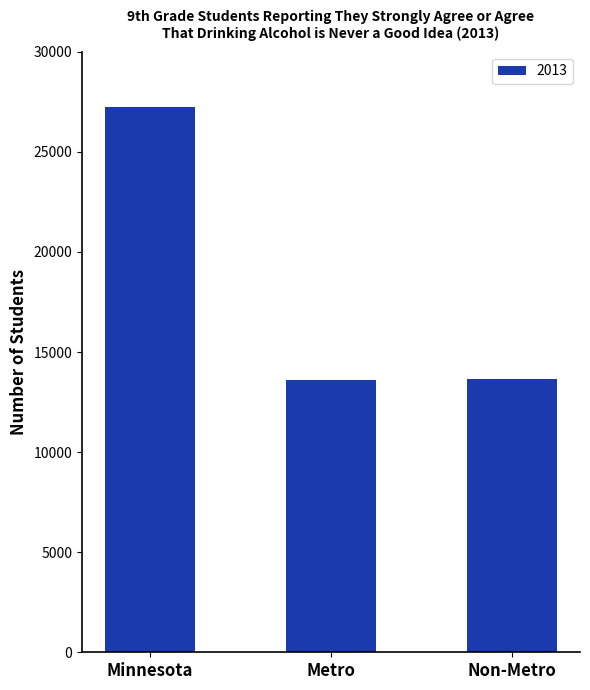

What is the greatest value displayed?

27255